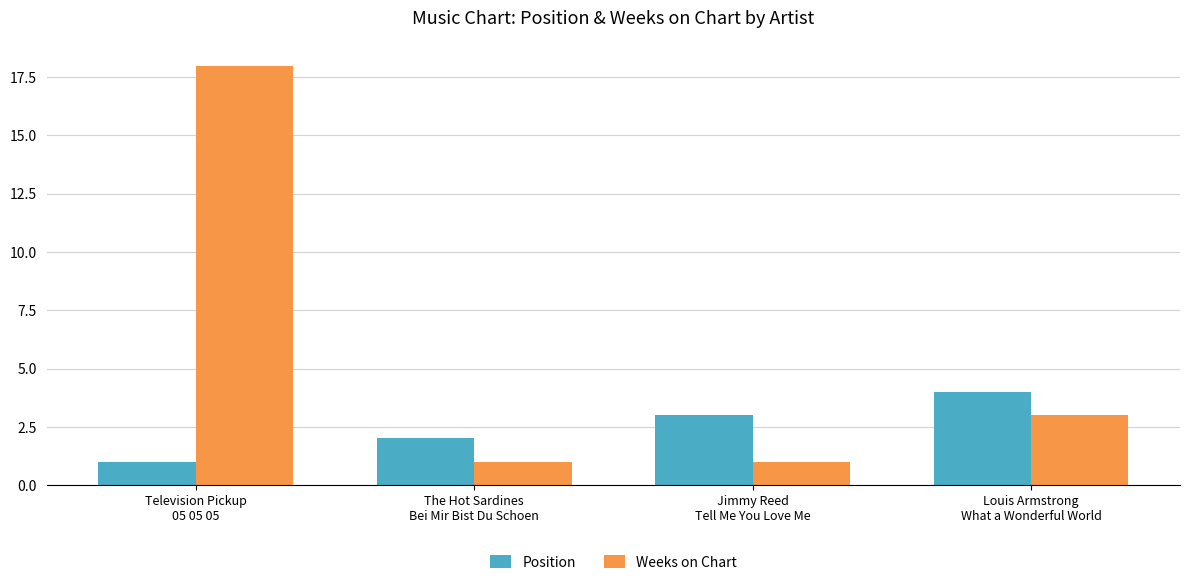

Where is Position nearest to the value 2?

The Hot Sardines
Bei Mir Bist Du Schoen